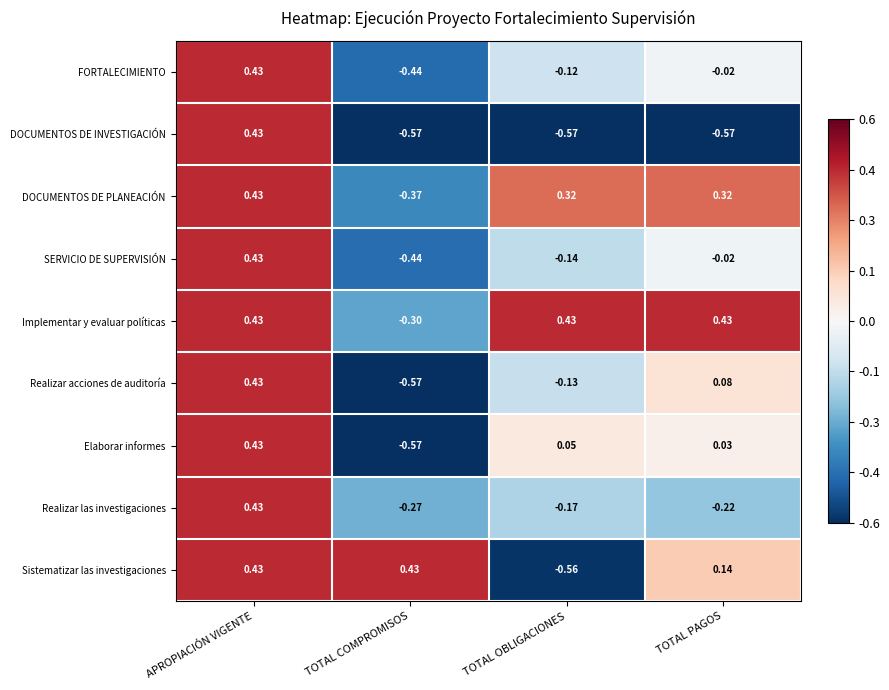

Is the value of Realizar las investigaciones at TOTAL OBLIGACIONES greater than the value of DOCUMENTOS DE INVESTIGACIÓN at TOTAL COMPROMISOS?

Yes